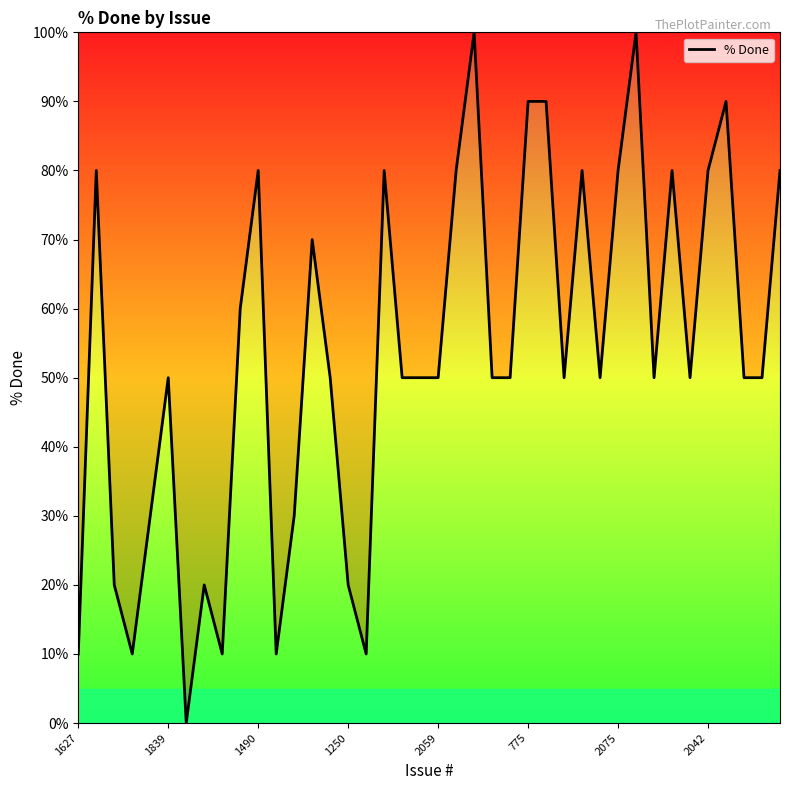

Reading right to left, transcribe all the data shown in this chart.

80	50	50	90	80	50	80	50	100	80	50	80	50	90	90	50	50	100	80	50	50	50	80	10	20	50	70	30	10	80	60	10	20	0	50	30	10	20	80	10